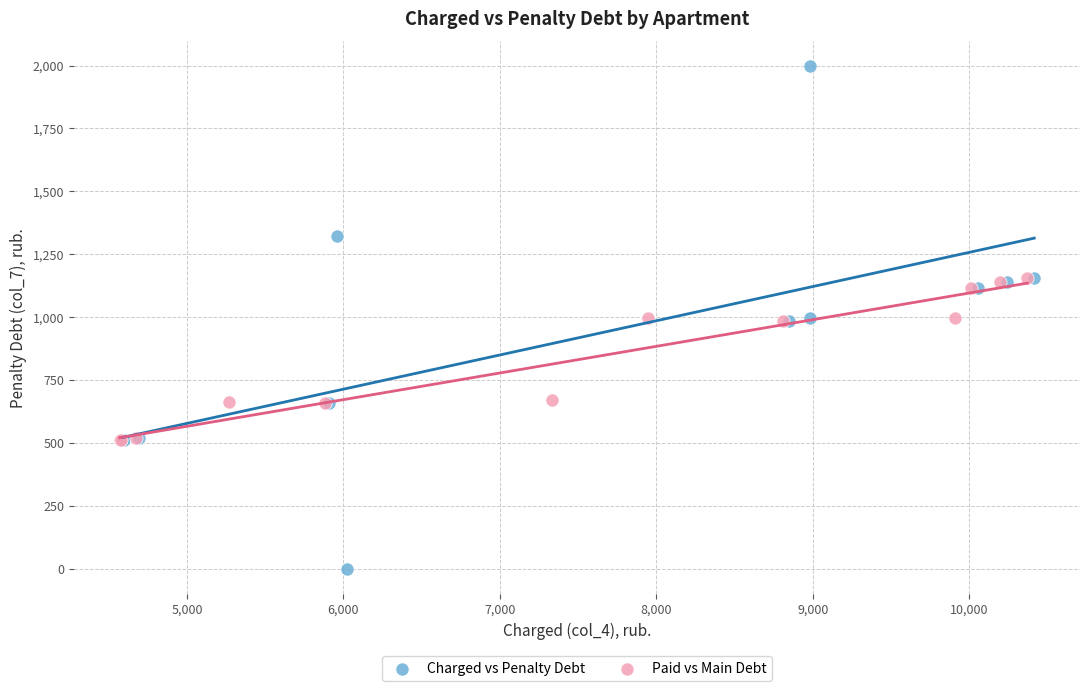

Which series has the largest Y range (max minus min)?

Charged vs Penalty Debt